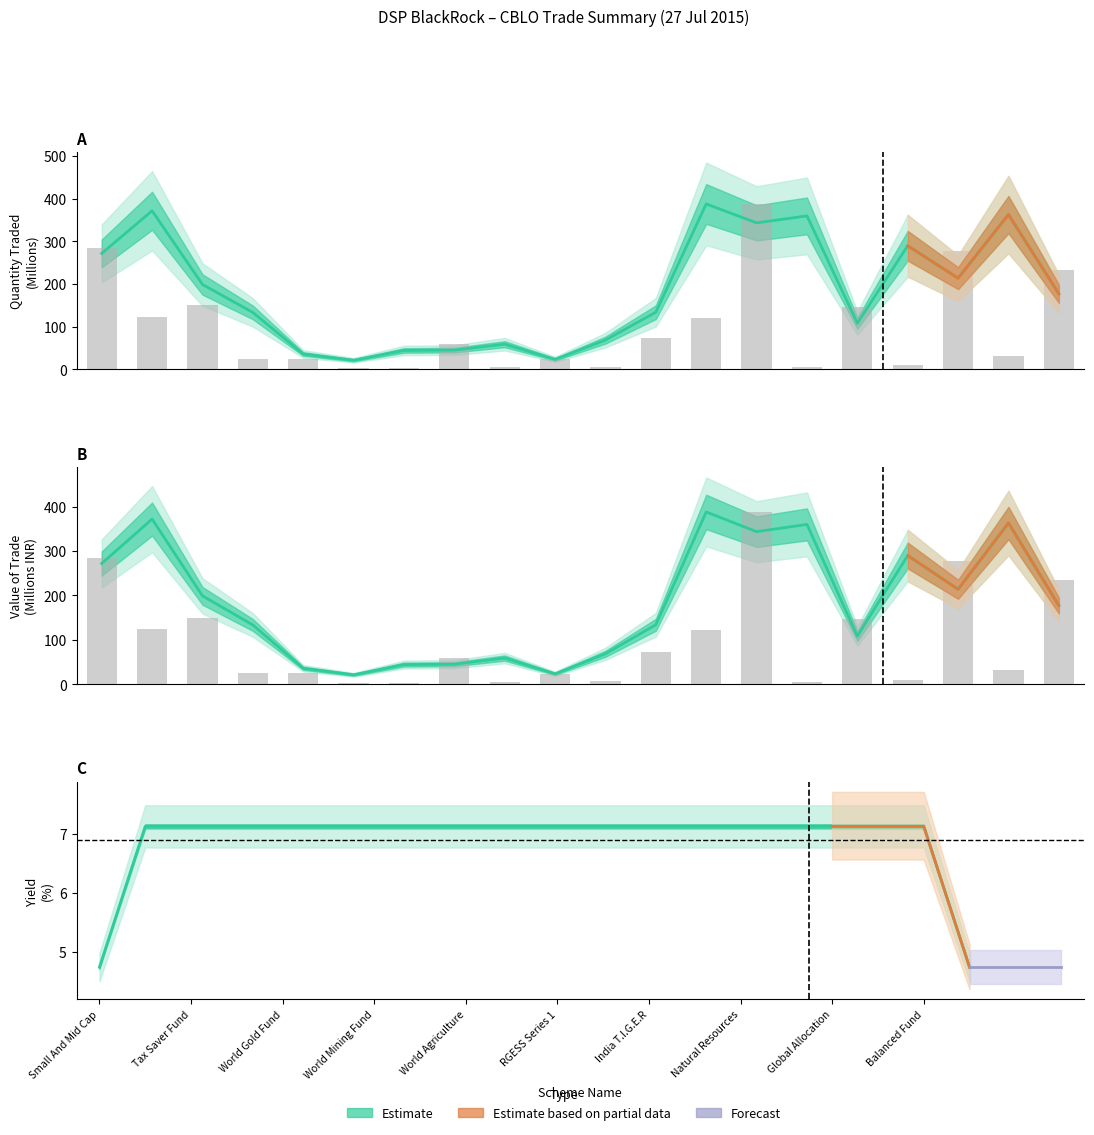

What is the difference between the maximum and minimum values in the quantity_traded series?

384.5